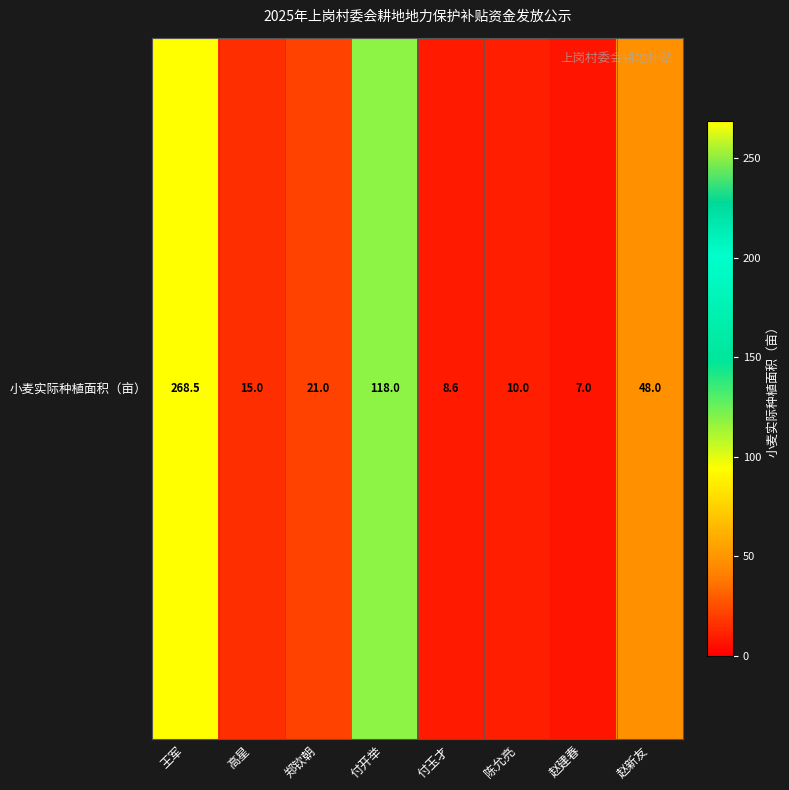

How many data points are above 21?

3